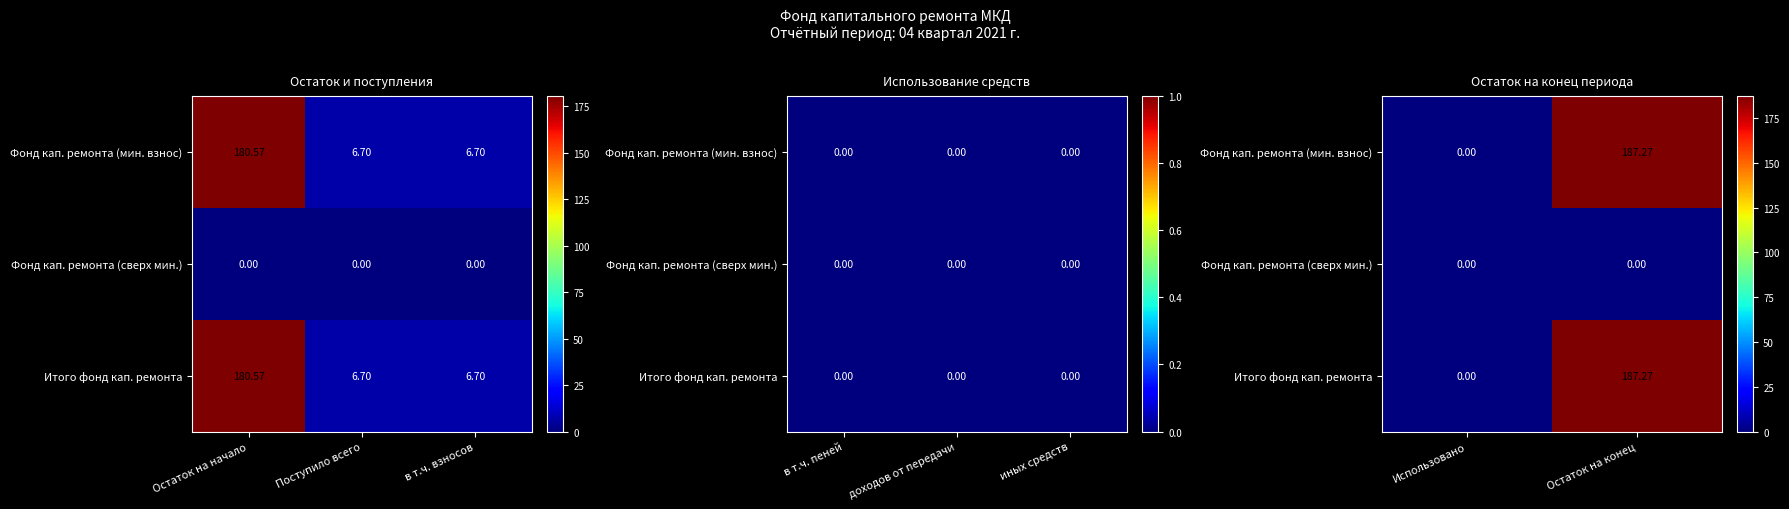

True or false: Фонд кап. ремонта (сверх мин.) has a value of 0.0 at Остаток на конец.

True